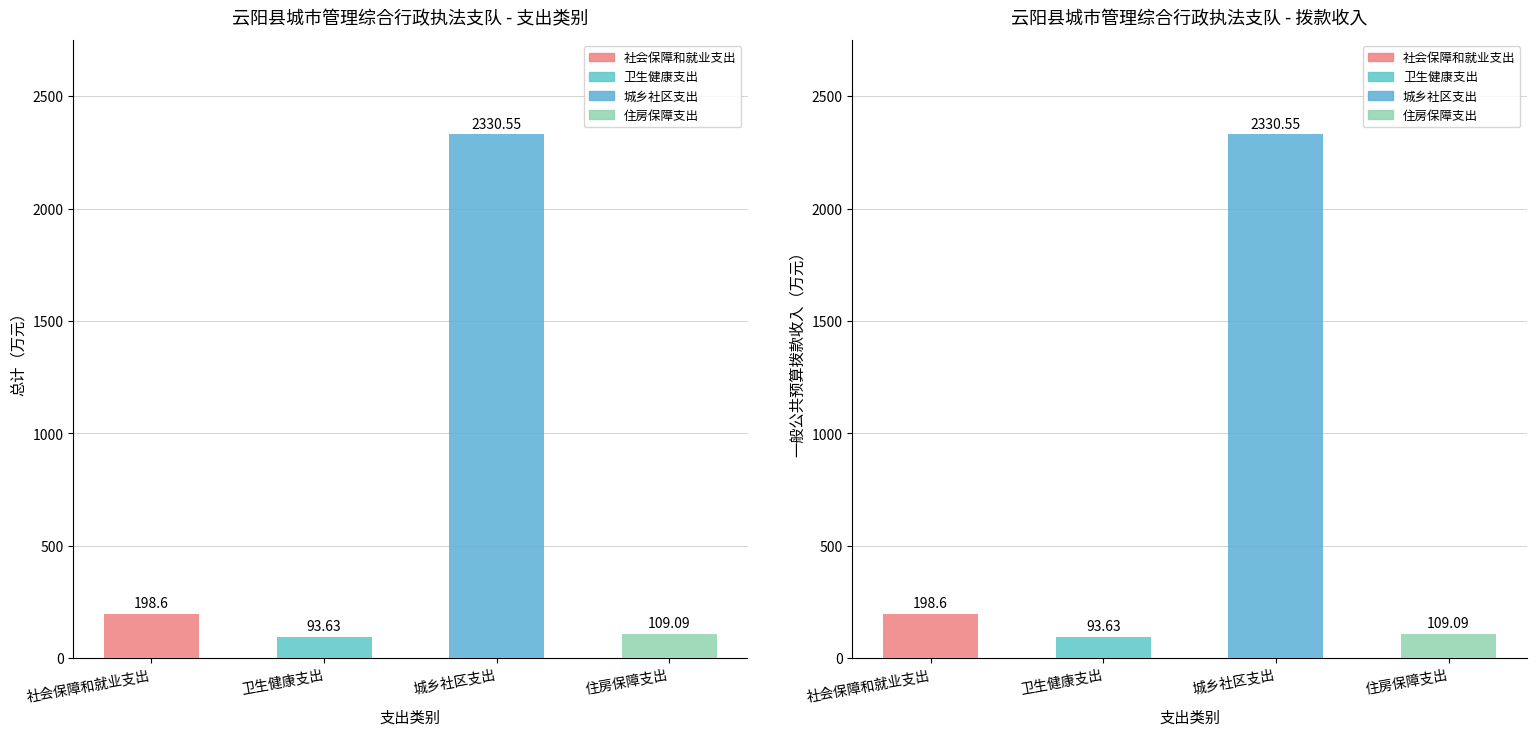

Between 社会保障和就业支出 and 住房保障支出, which series saw the biggest shift?

总计